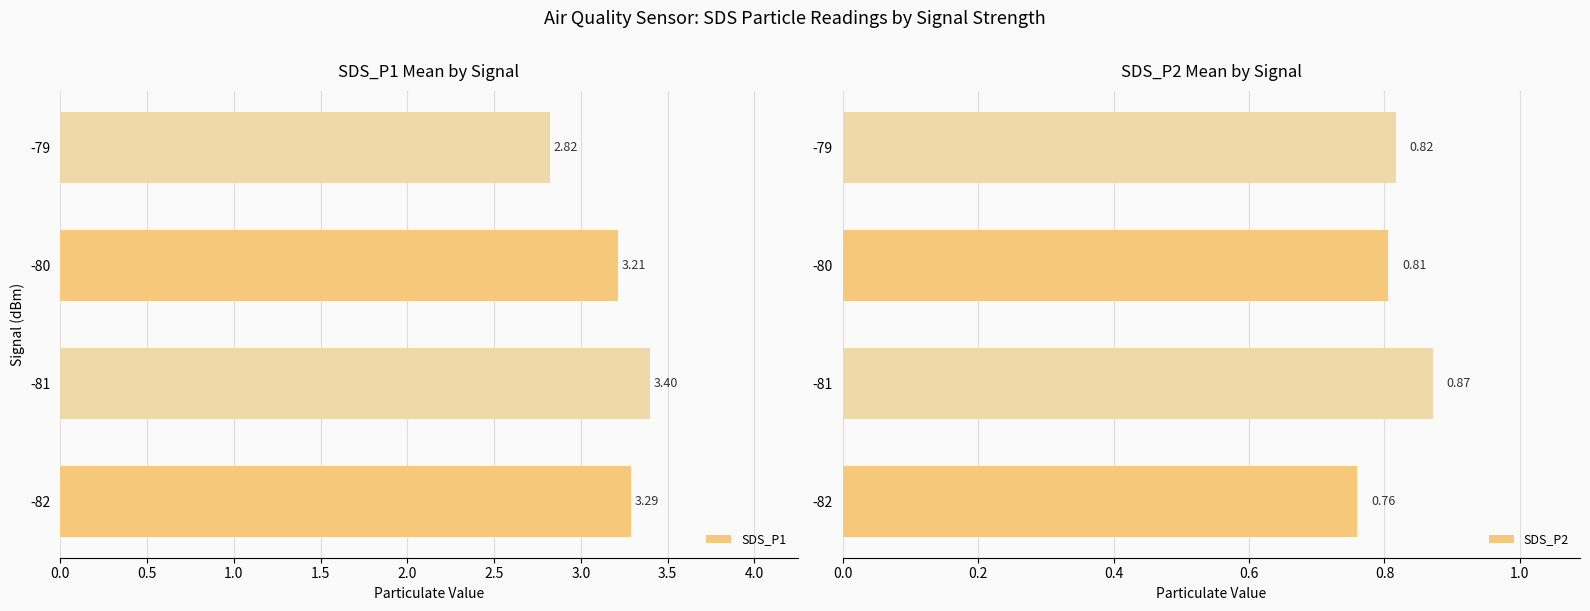

Rank the categories by SDS_P1 value from lowest to highest.

-79, -80, -82, -81